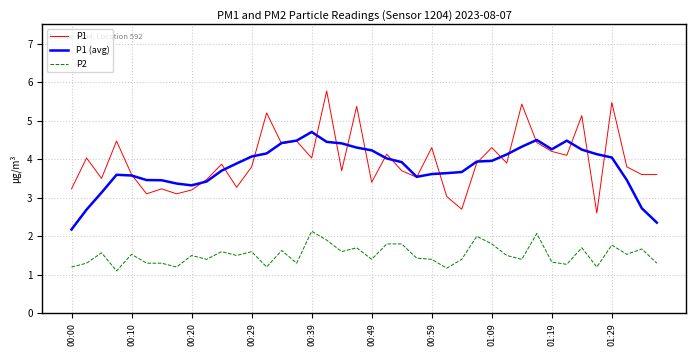

True or false: P2 and P1 cross at least once.

False